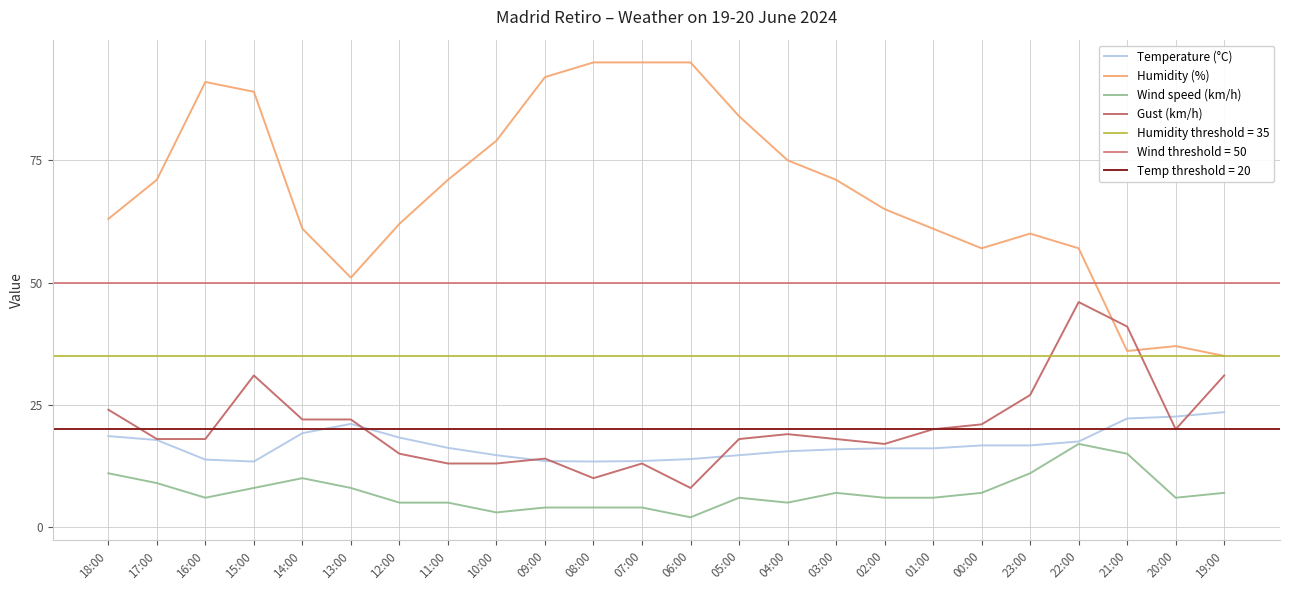

What is the sum of all Temperature (°C) values?

404.9